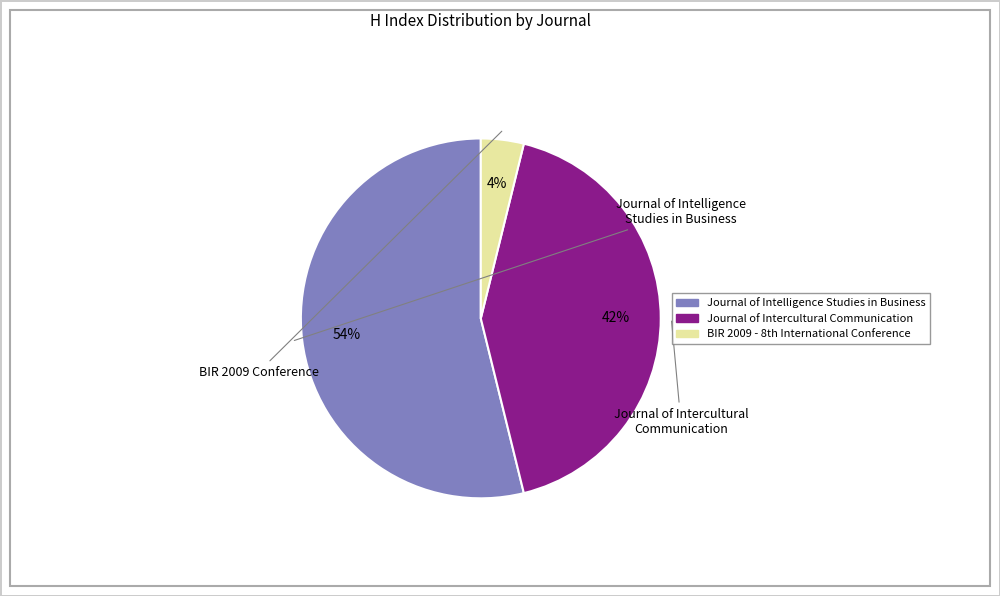

Rank the categories by value from lowest to highest.

BIR 2009 - 8th International Conference, Journal of Intercultural Communication, Journal of Intelligence Studies in Business